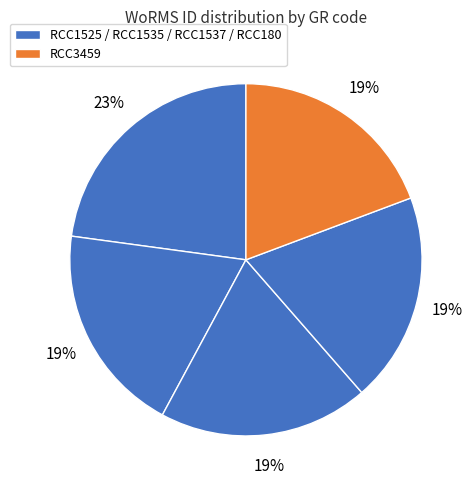

To the nearest percent, what is the average slice percentage?

20%